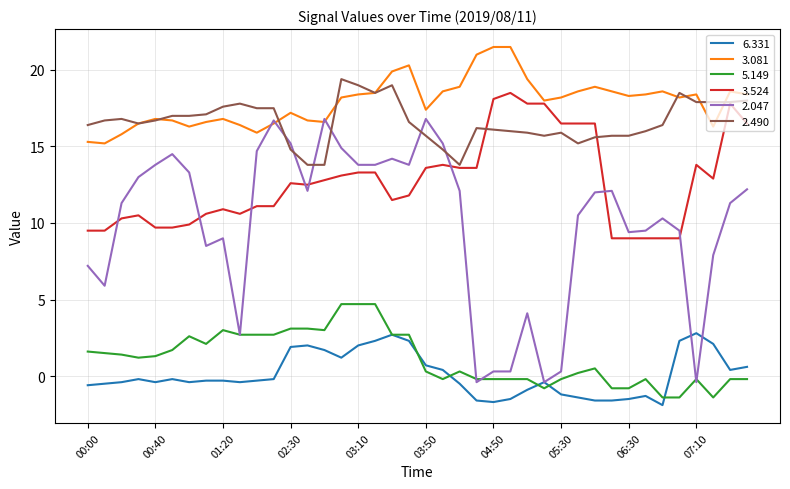

How many lines are shown in the chart?

6